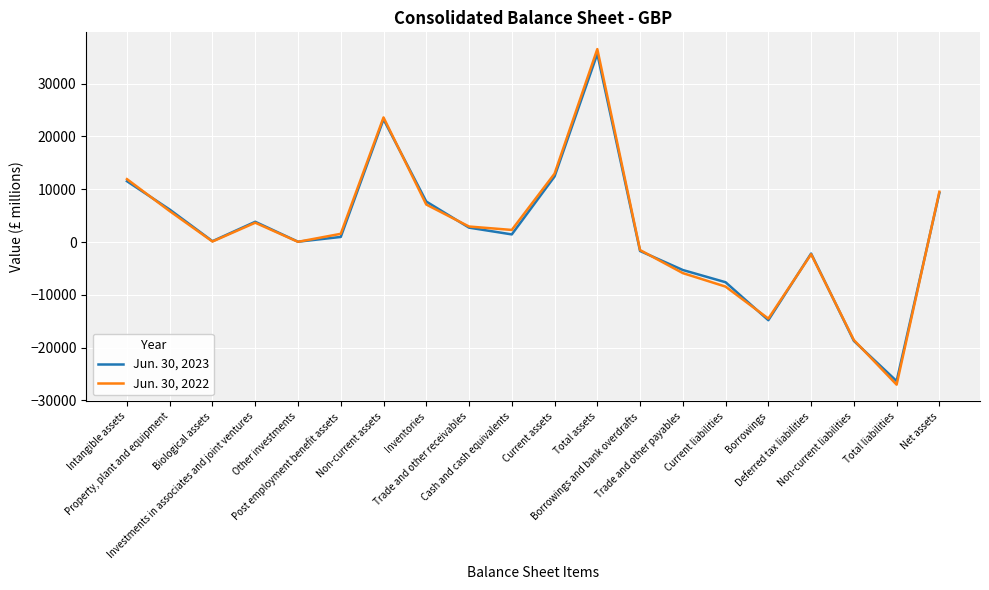

List the labels in order of Jun. 30, 2022 value, smallest first.

Total liabilities, Non-current liabilities, Borrowings, Current liabilities, Trade and other payables, Deferred tax liabilities, Borrowings and bank overdrafts, Other investments, Biological assets, Post employment benefit assets, Cash and cash equivalents, Trade and other receivables, Investments in associates and joint ventures, Property, plant and equipment, Inventories, Net assets, Intangible assets, Current assets, Non-current assets, Total assets